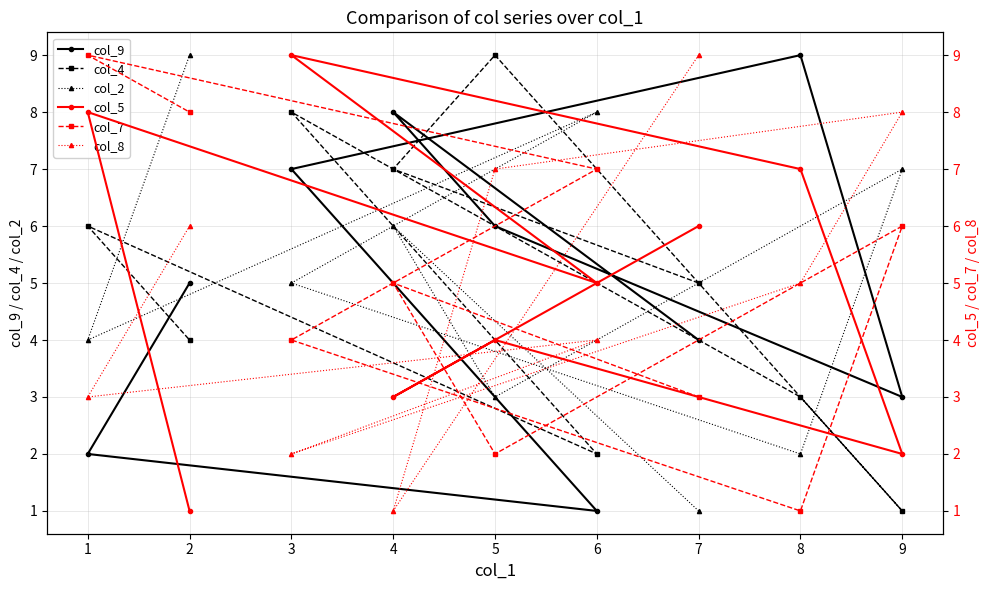

Is it true that col_2 equals 1 at 2?

False